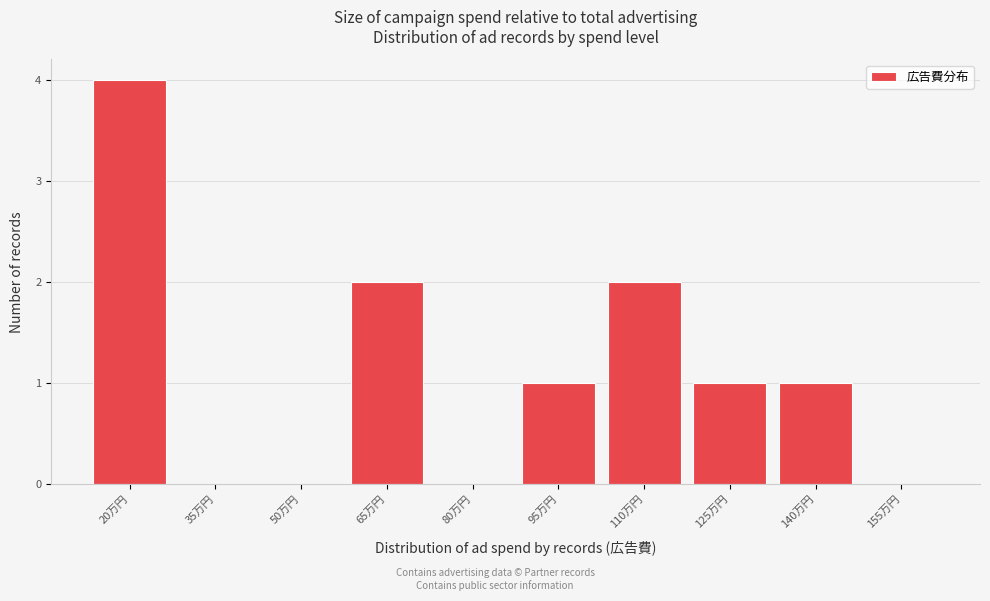

Reading right to left, extract all data points from this chart.

155万円=0	140万円=1	125万円=1	110万円=2	95万円=1	80万円=0	65万円=2	50万円=0	35万円=0	20万円=4